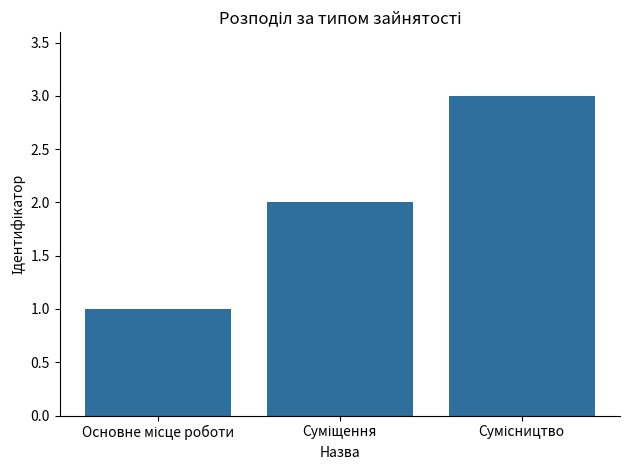

How many bars are there in total?

3